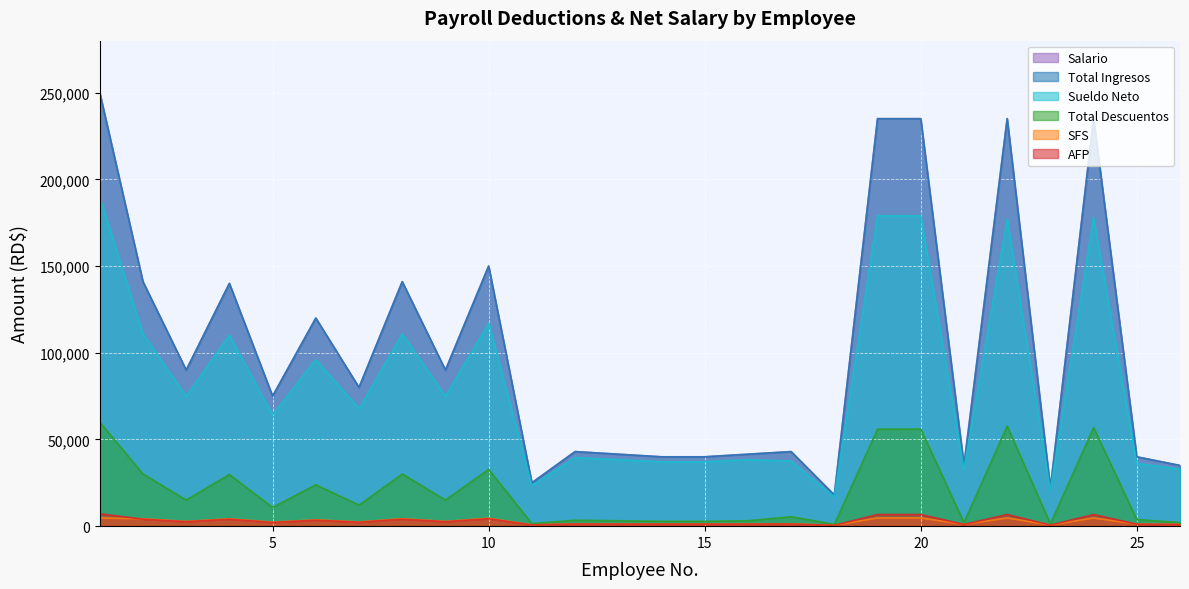

At which label does Sueldo Neto reach its minimum?

18